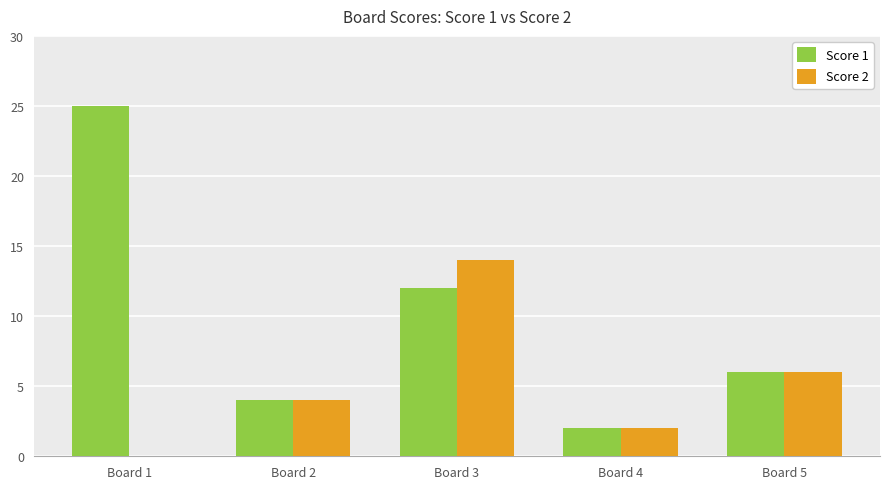

Reading right to left, extract all data points from this chart.

Score 1: Board 5=6	Board 4=2	Board 3=12	Board 2=4	Board 1=25
Score 2: Board 5=6	Board 4=2	Board 3=14	Board 2=4	Board 1=0